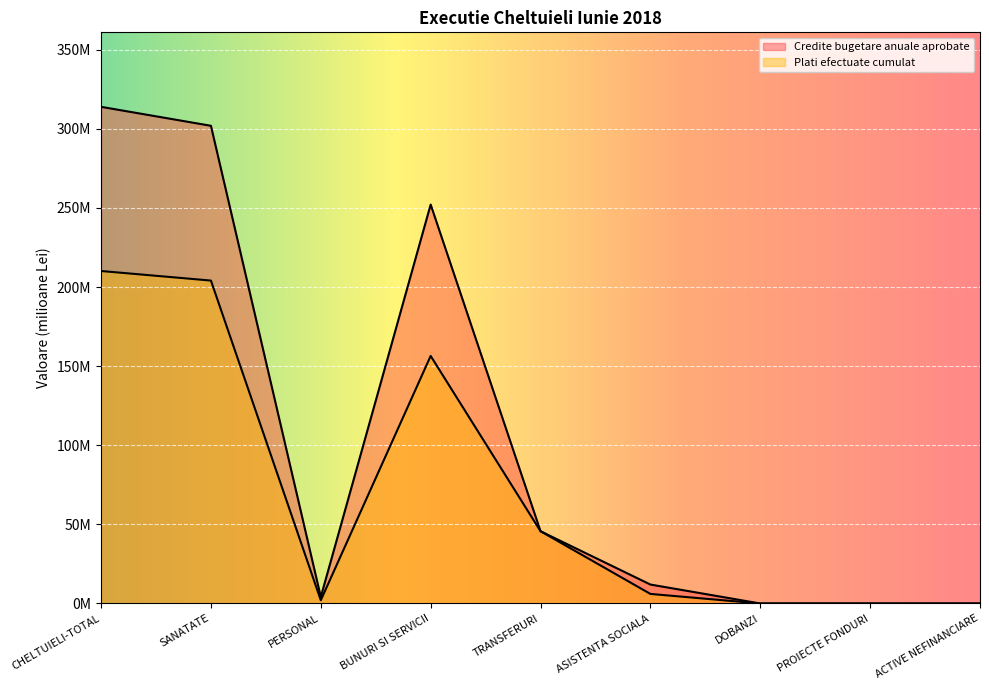

True or false: Credite bugetare anuale aprobate and Plati efectuate cumulat cross at least once.

False